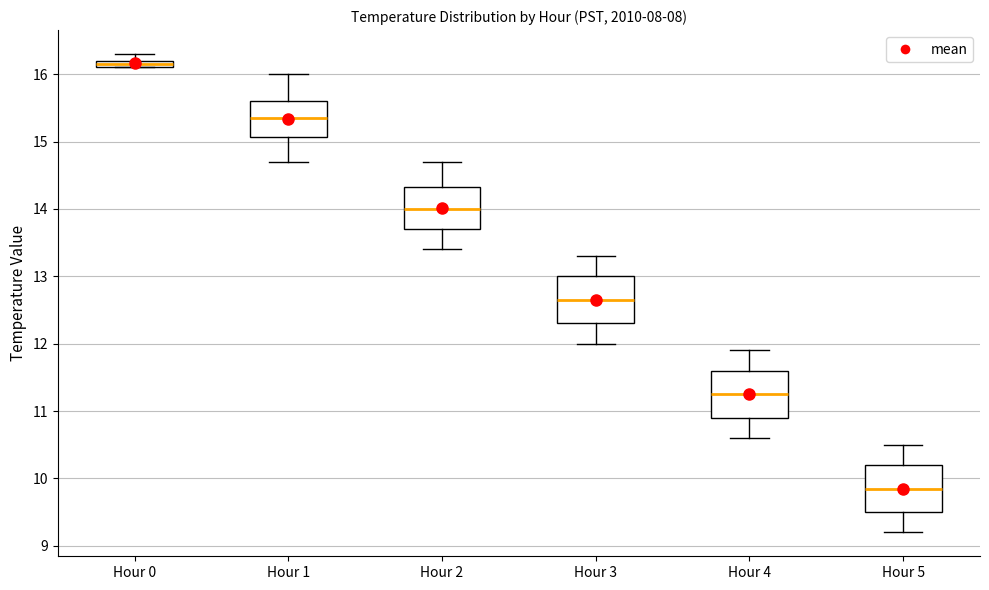

Where does the upper whisker of the box for Hour 0 end on the y-axis? The values are not printed on the chart, so give them approximately, as read against the axis.

16.3